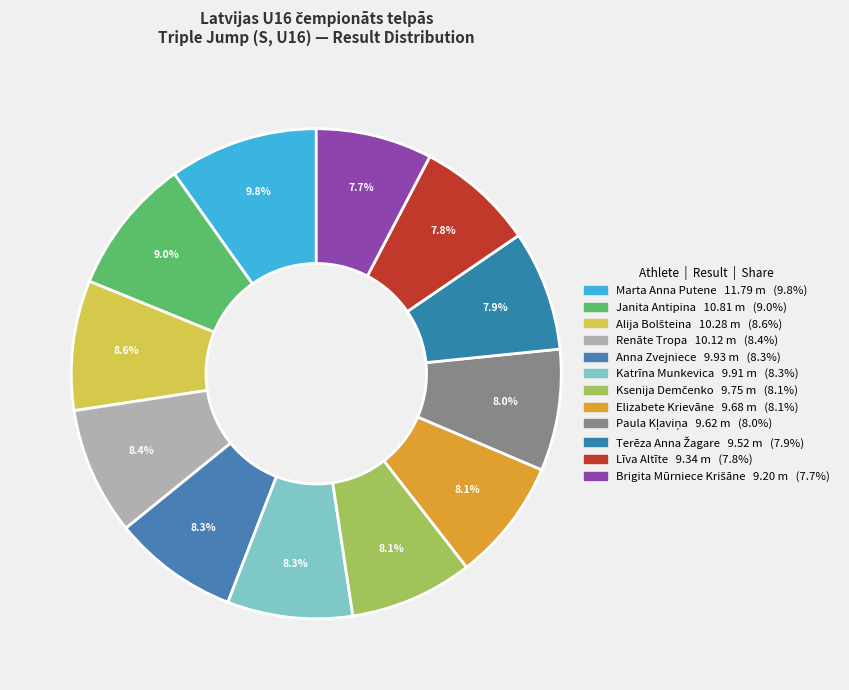

Count the number of slices in the pie.

12